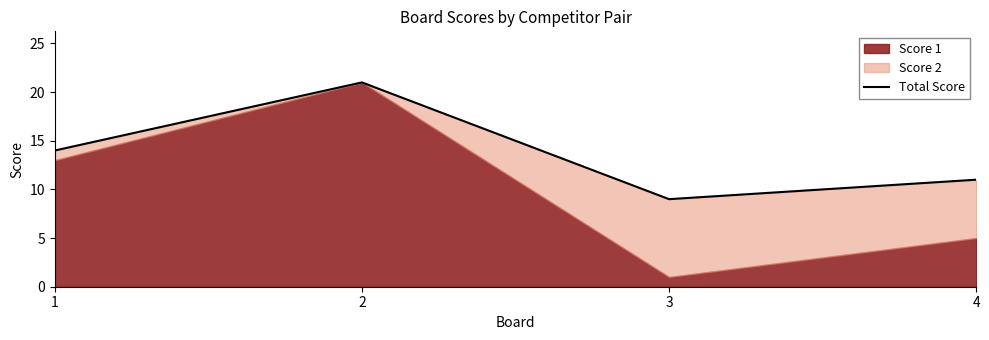

What is the difference between the second highest and minimum values?

5